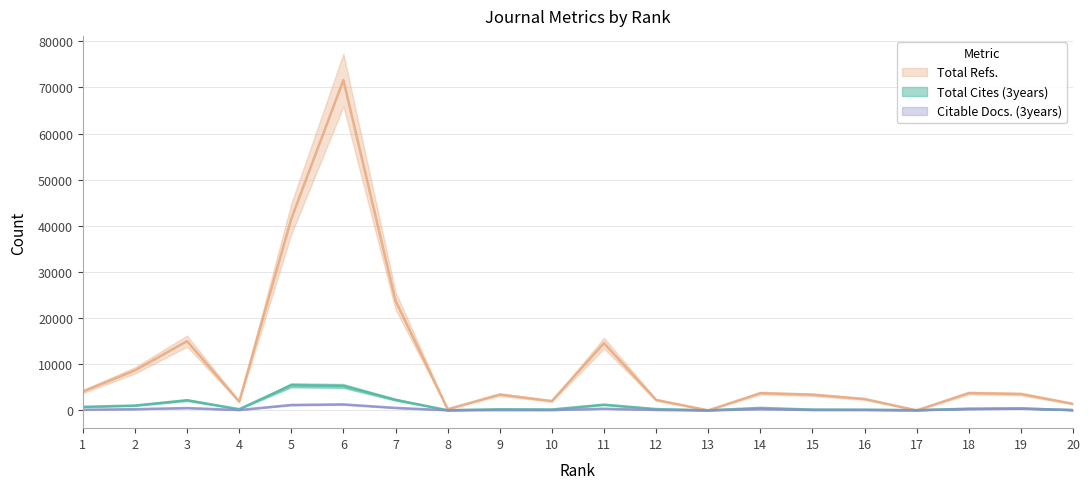

Reading left to right, what are all the values shown in this chart?

Total Cites (3years): 754	1036	2193	251	5433	5281	2286	21	229	181	1230	273	0	520	162	126	30	358	410	41
Total Refs.: 4073	8657	14997	1907	41513	71581	23758	247	3422	2003	14556	2258	0	3712	3394	2456	0	3731	3537	1416
Citable Docs. (3years): 126	249	496	65	1164	1284	526	21	71	57	337	91	0	255	76	72	23	260	371	55